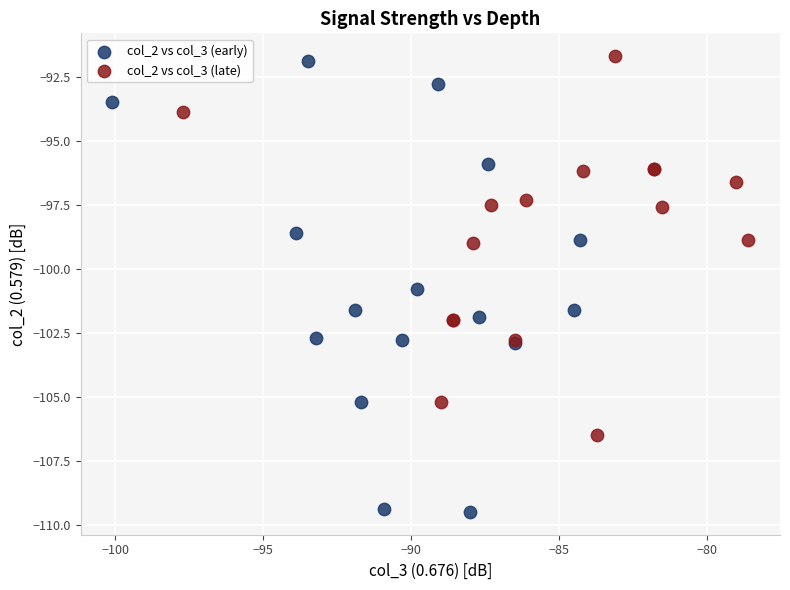

Which series contains the lowest Y value?

col_2 vs col_3 (early)